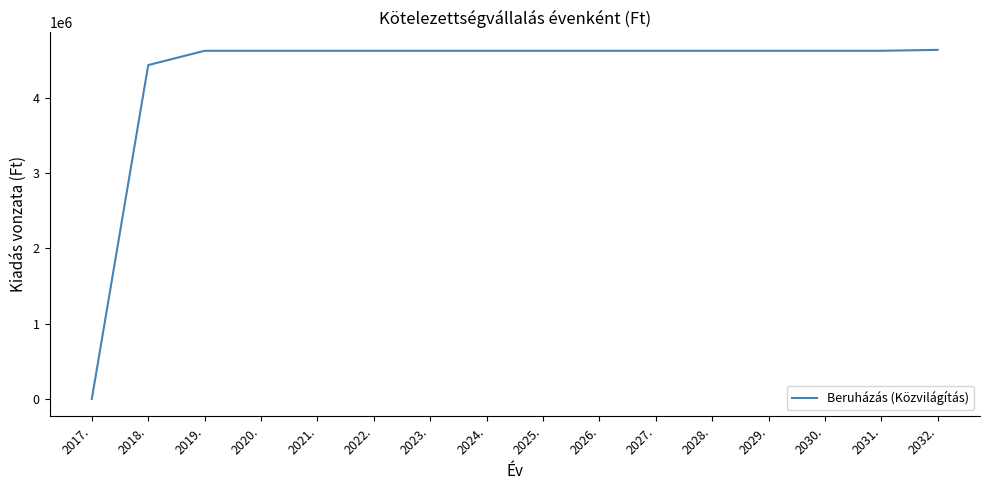

Where is the data nearest to the value 2318000?

2018.